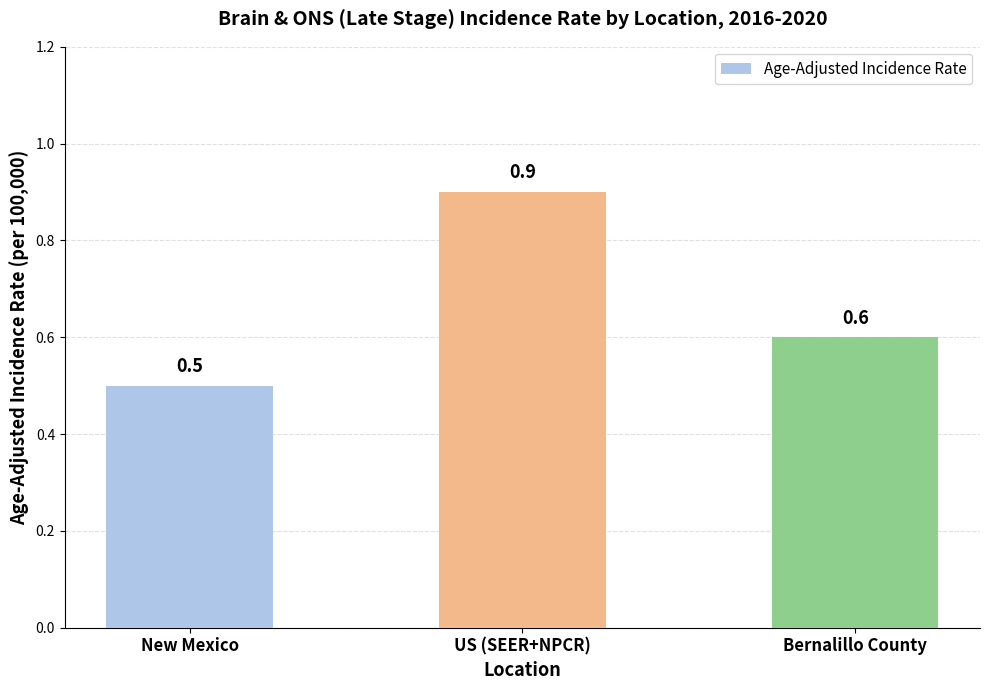

Which label corresponds to the largest value in the chart?

US (SEER+NPCR)